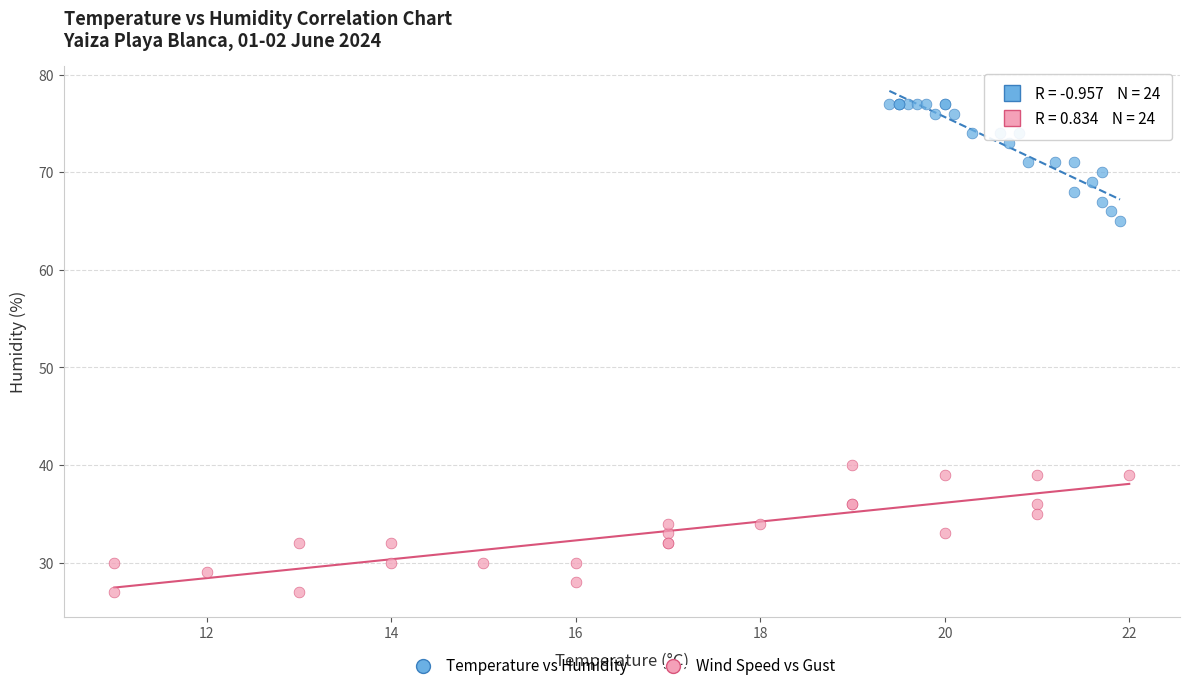

Which series contains the highest Y value?

Temperature vs Humidity